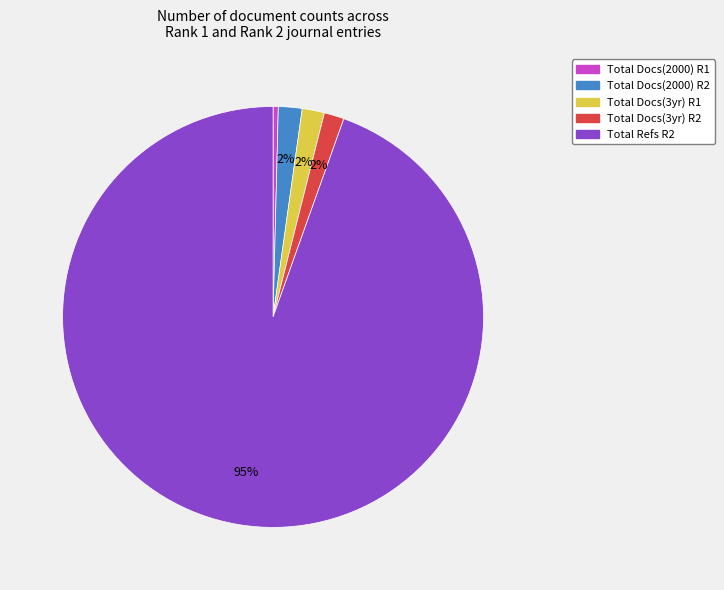

Combined, do Total Refs R2 and Total Docs(2000) R1 account for over 50%?

Yes